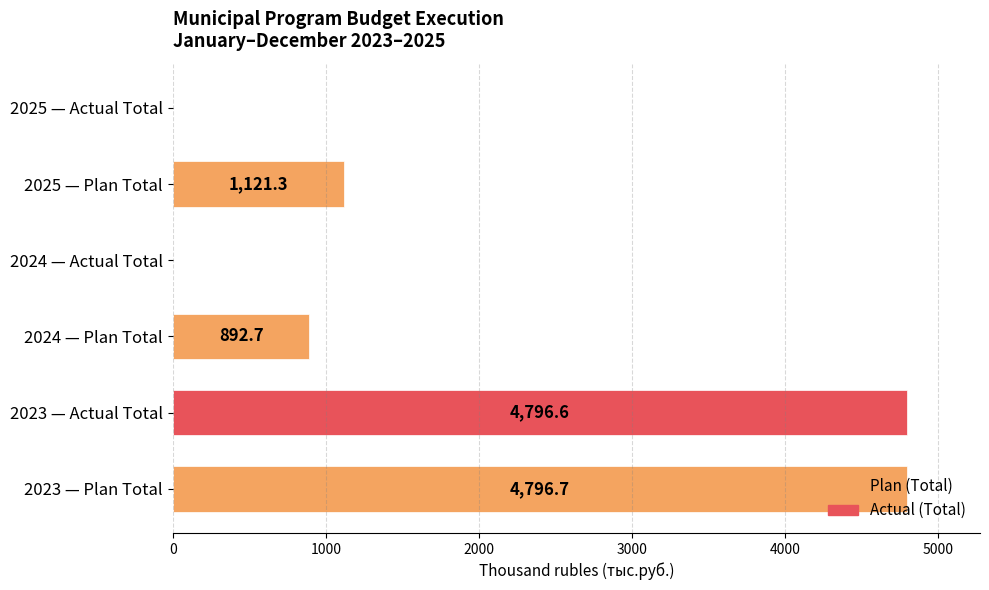

What is the sum of the values at 2023 — Actual Total and 2024 — Plan Total?

5689.3